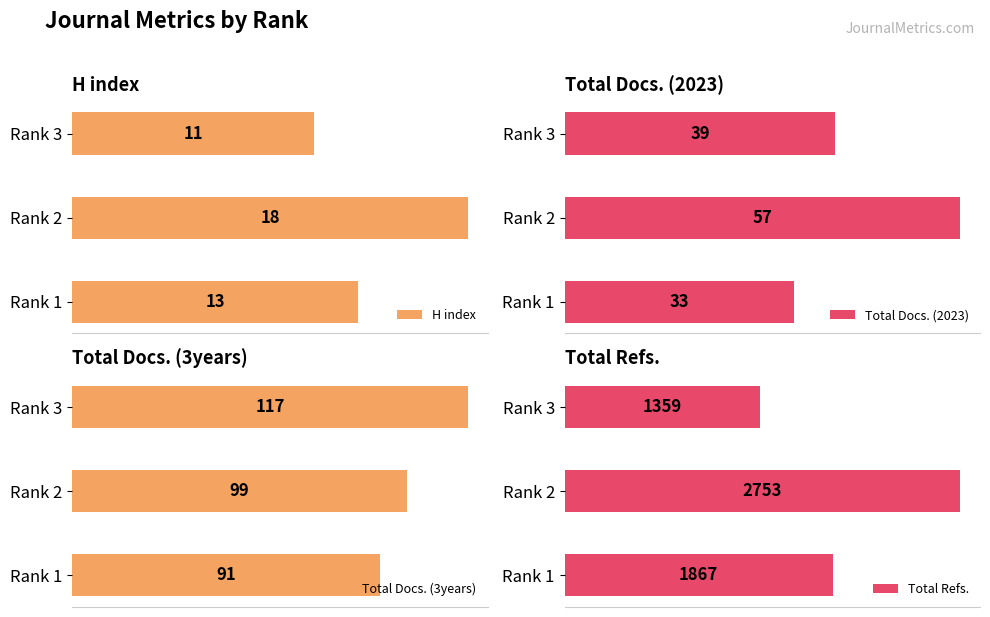

At which label is H index closest to 14?

Rank 1